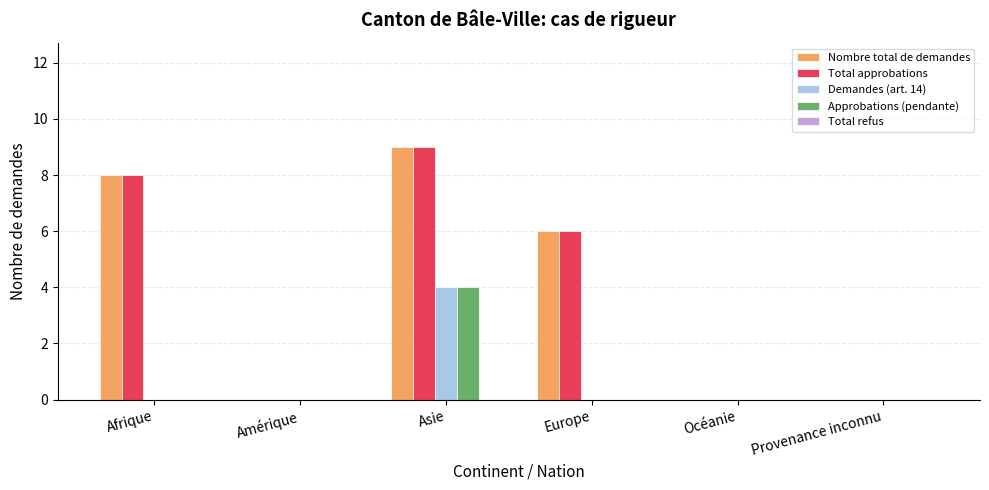

Is the value of Nombre total de demandes at Europe greater than the value of Approbations (pendante) at Europe?

Yes